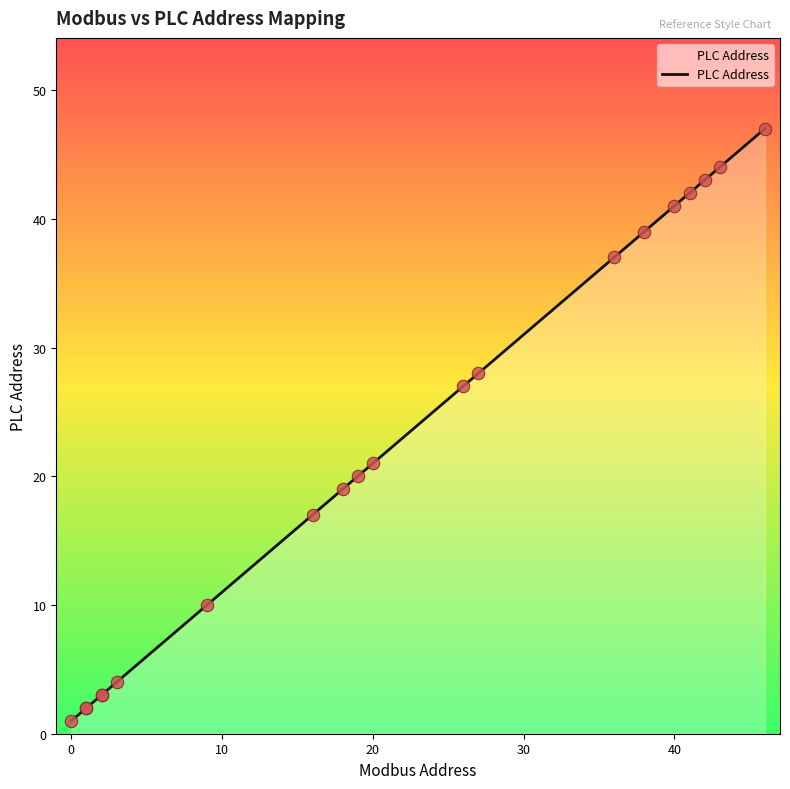

Approximately how many times larger is the value at 9 compared to 3?

2.5